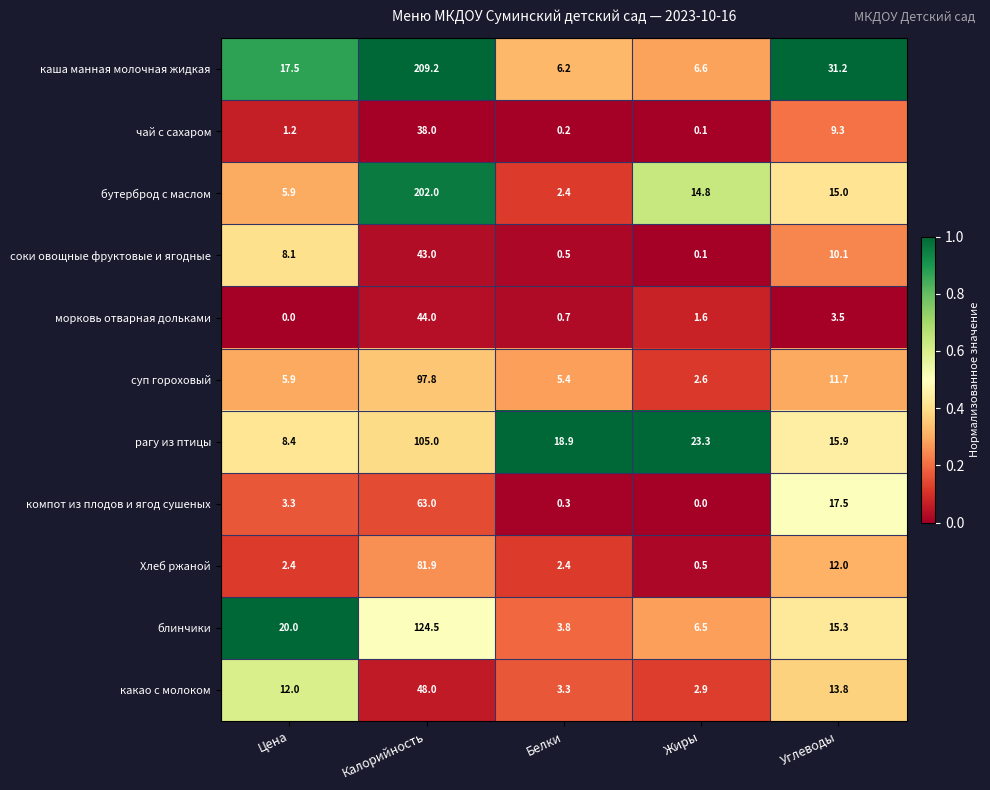

What is the average value of the блинчики series?

34.0